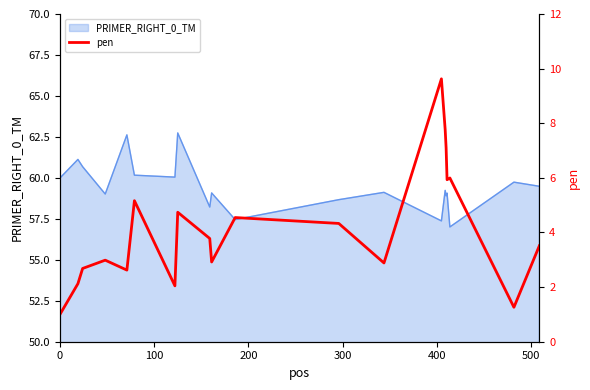

What is the difference between the maximum and minimum values?

8.6